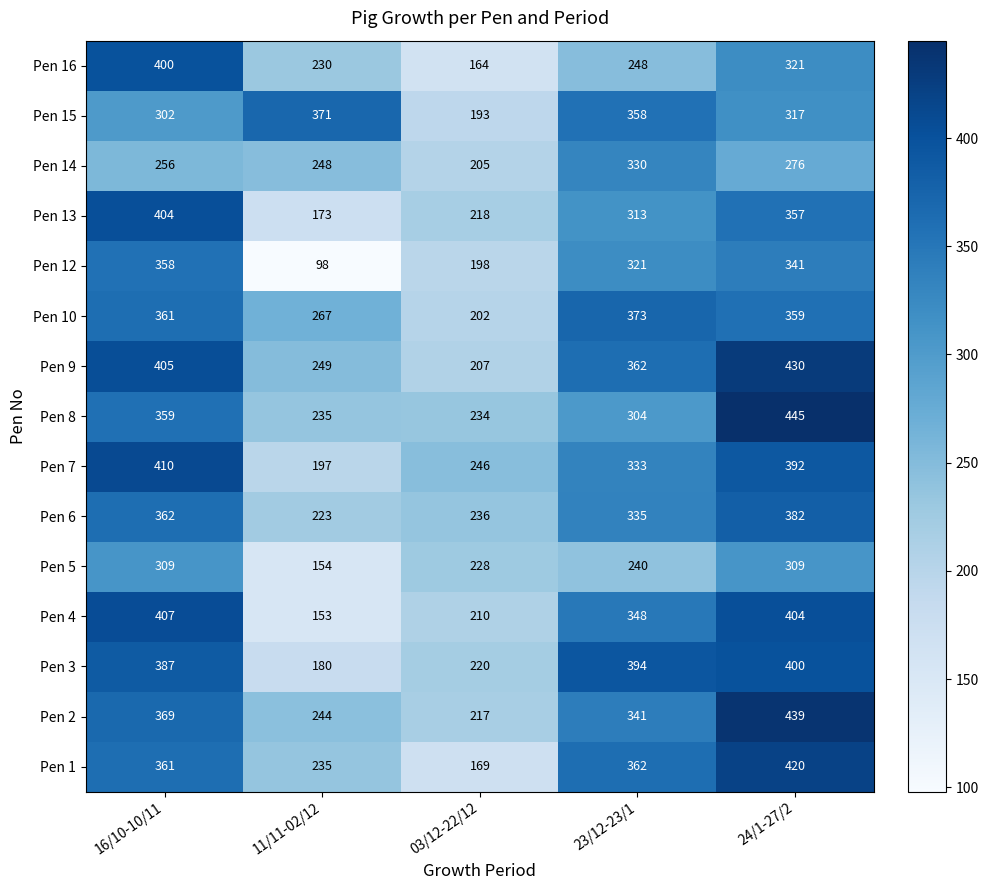

How many categories are shown in the chart?

5